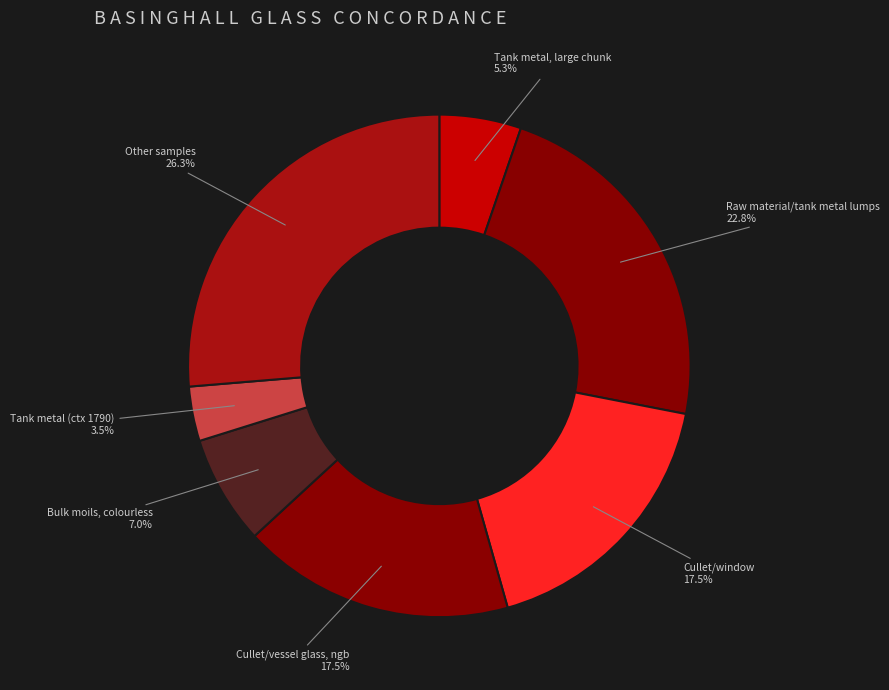

How many slices are in this pie chart?

7